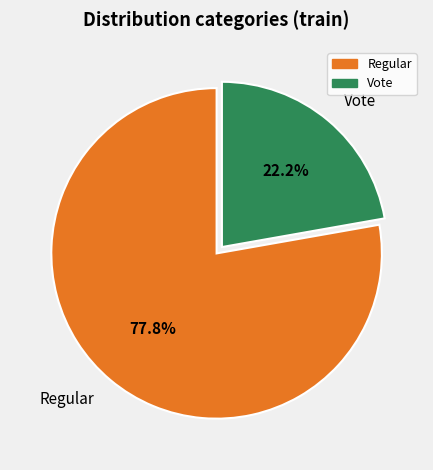

How many segments does this pie chart have?

2